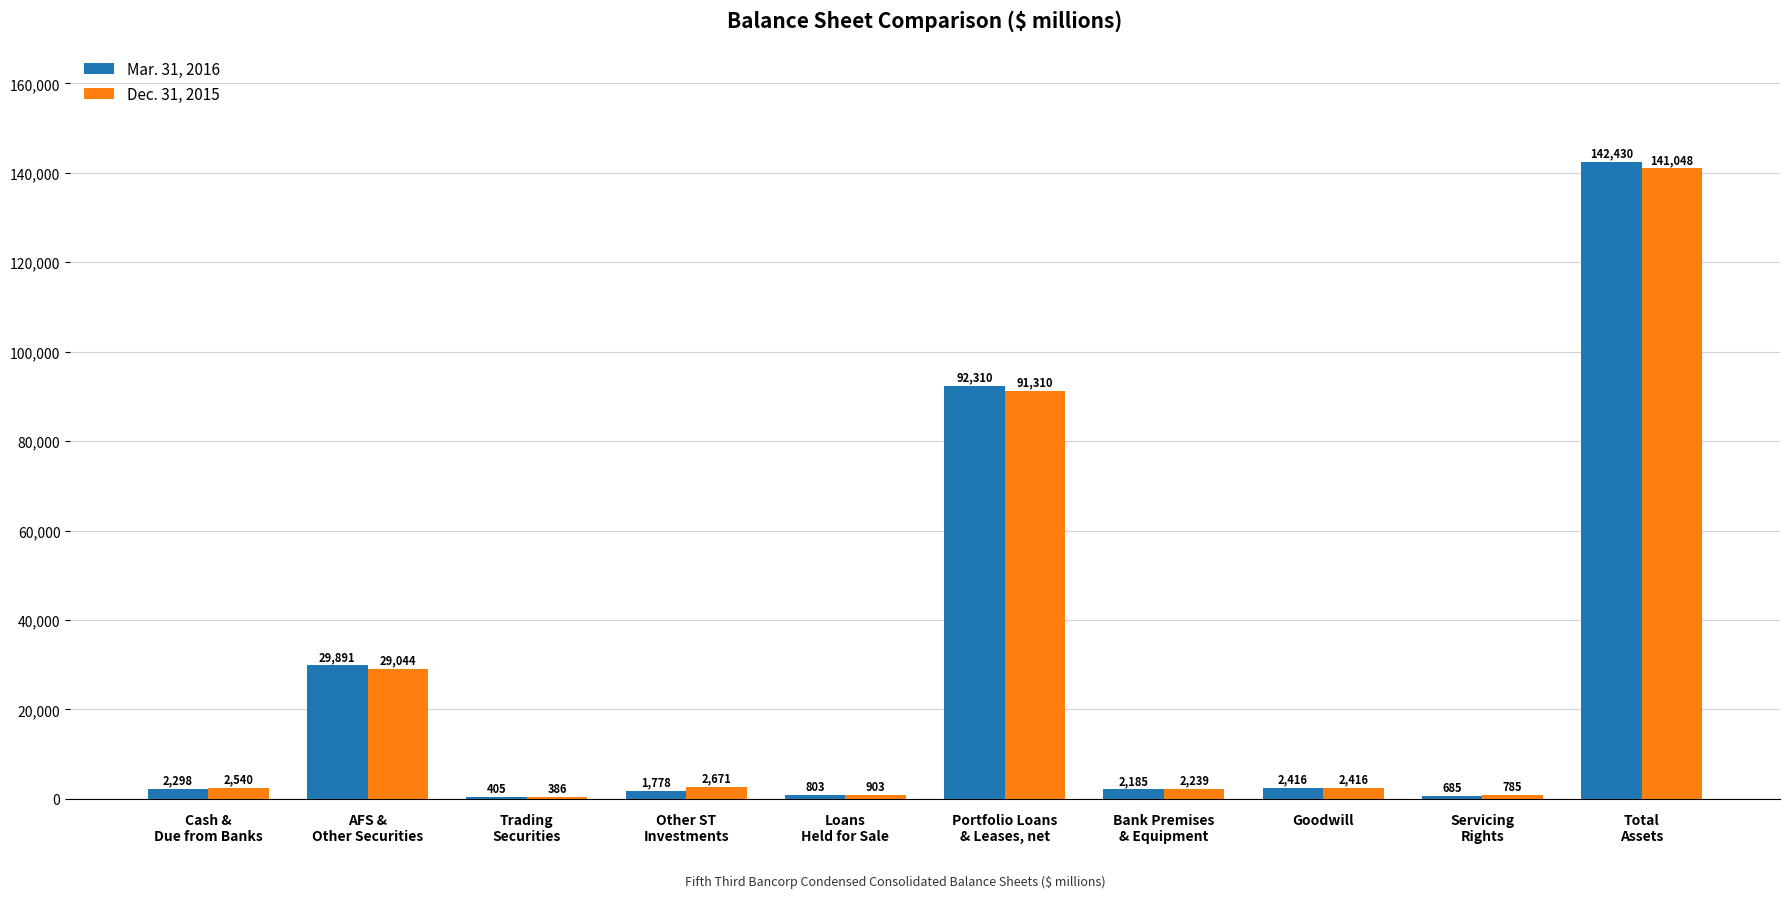

Which series has the largest total across all categories?

Mar. 31, 2016